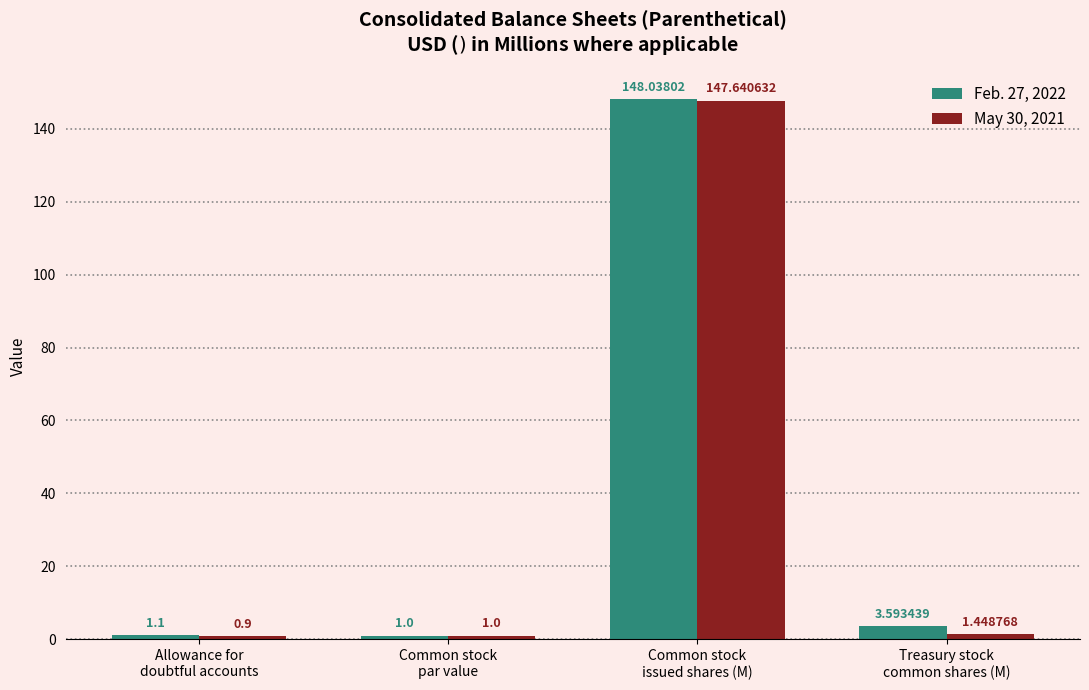

What is the label of the 2nd bar from the left?

Common stock
par value